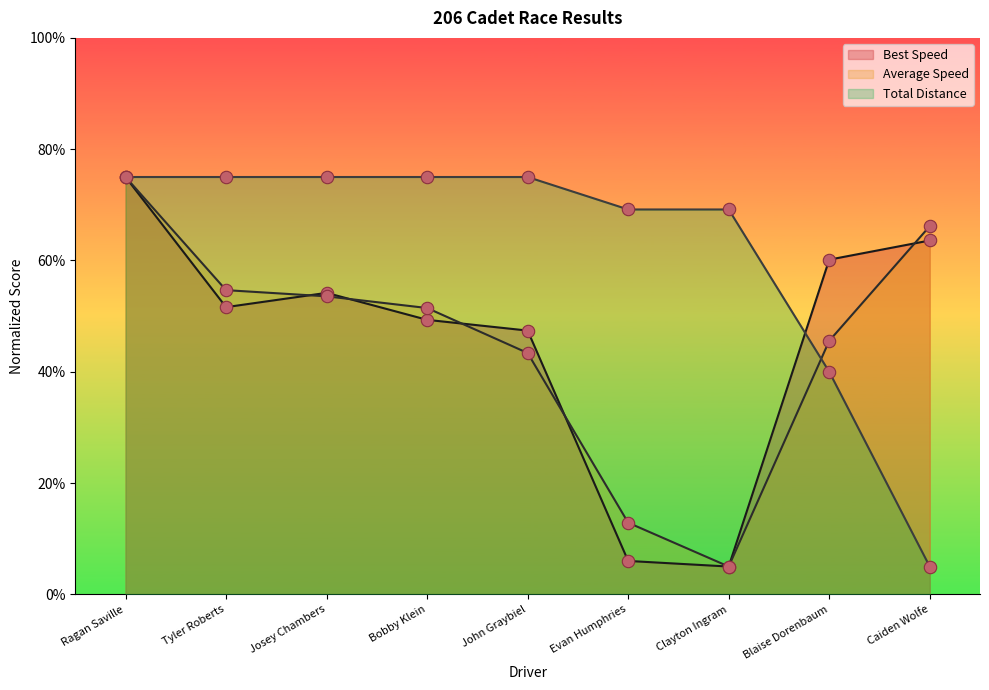

Which series contains the lowest Y value?

Total Laps